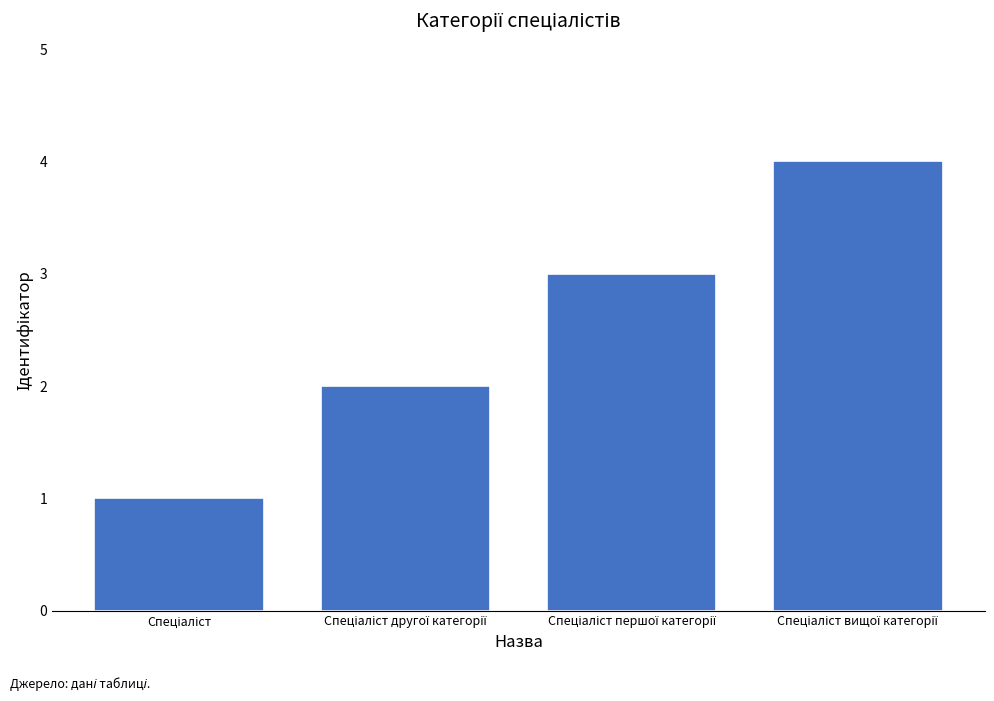

What is the sum of all values?

10